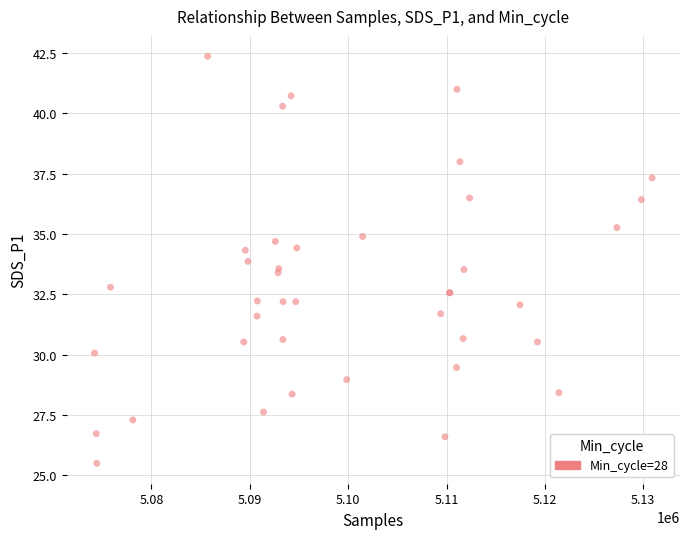

What Y value in the scatter plot is closest to 33?

32.8